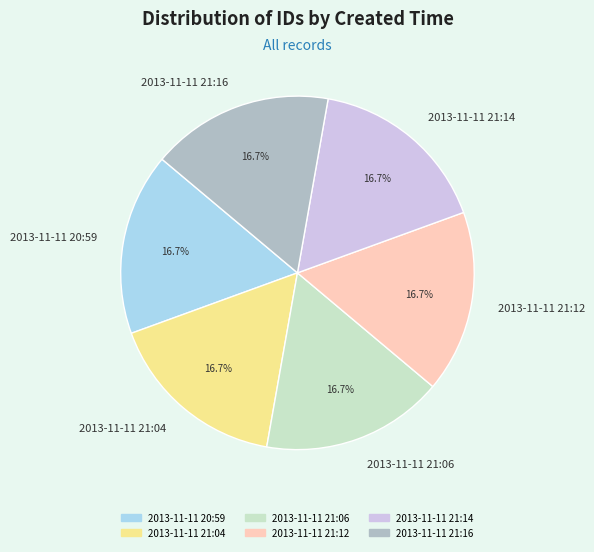

What is the ratio of the value at 2013-11-11 21:16 to the value at 2013-11-11 20:59?

1.0